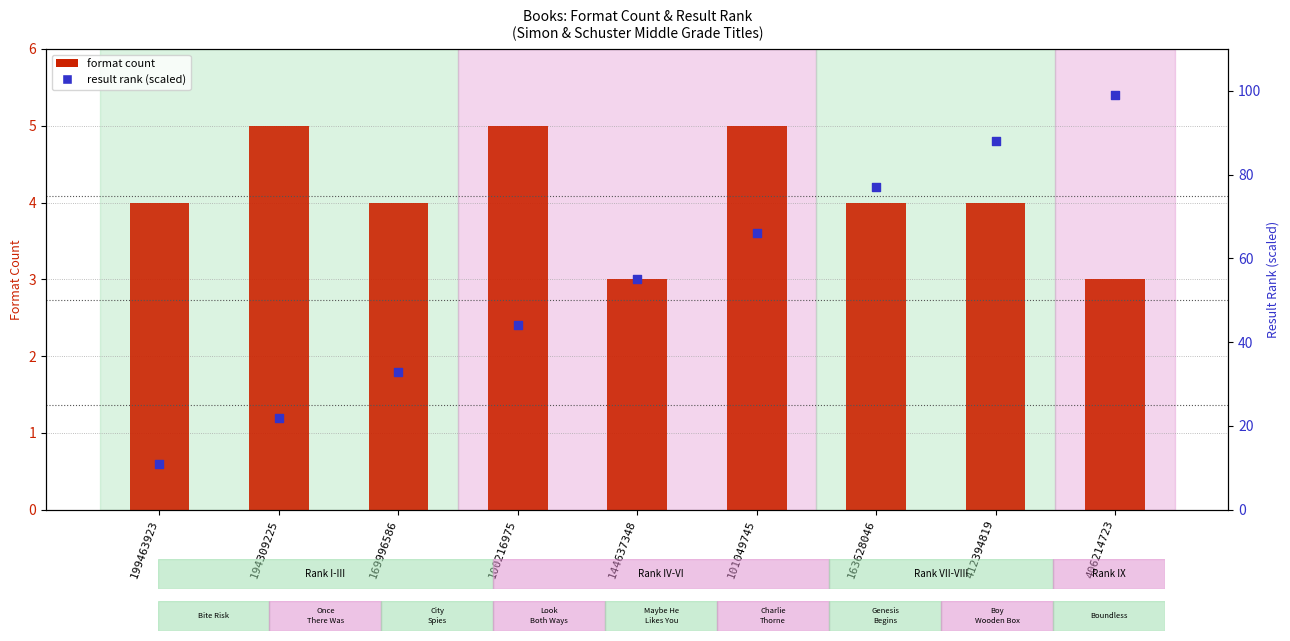

Which series has the largest Y range (max minus min)?

result rank (scaled)